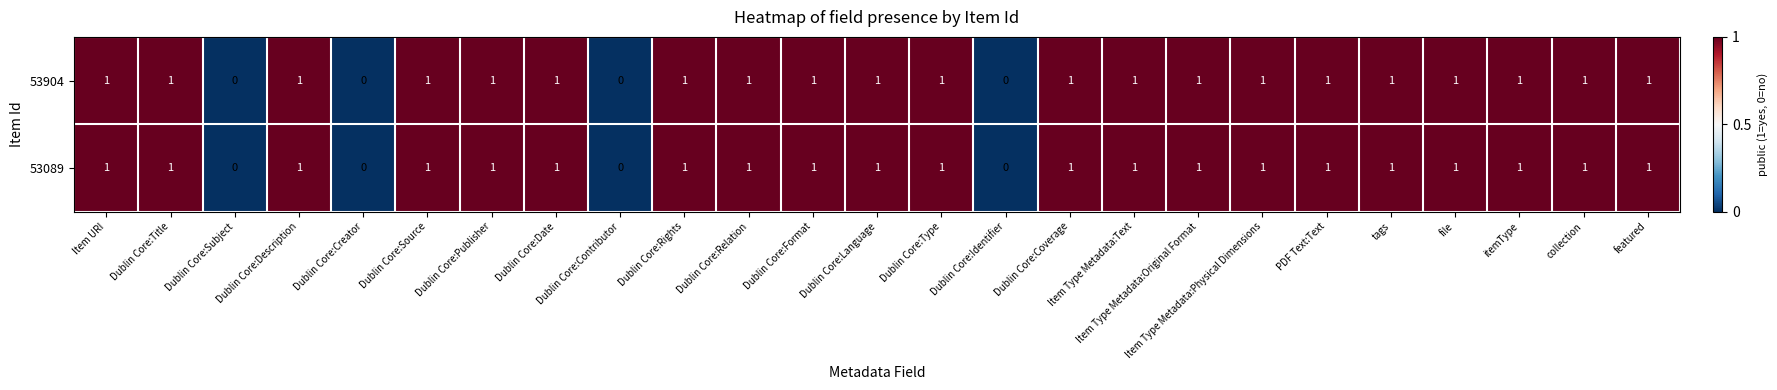

Count the 53904 values in the range 1 to 2.

21